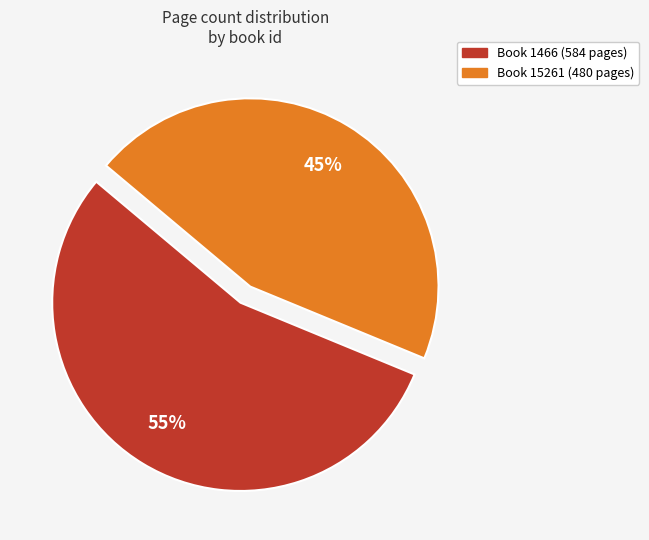

Does any single category account for the majority?

Yes